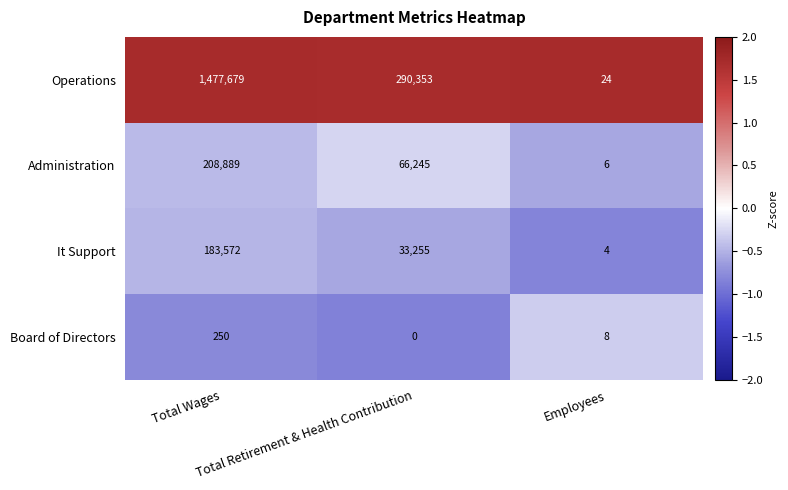

What is the lowest value of the Operations series?

24